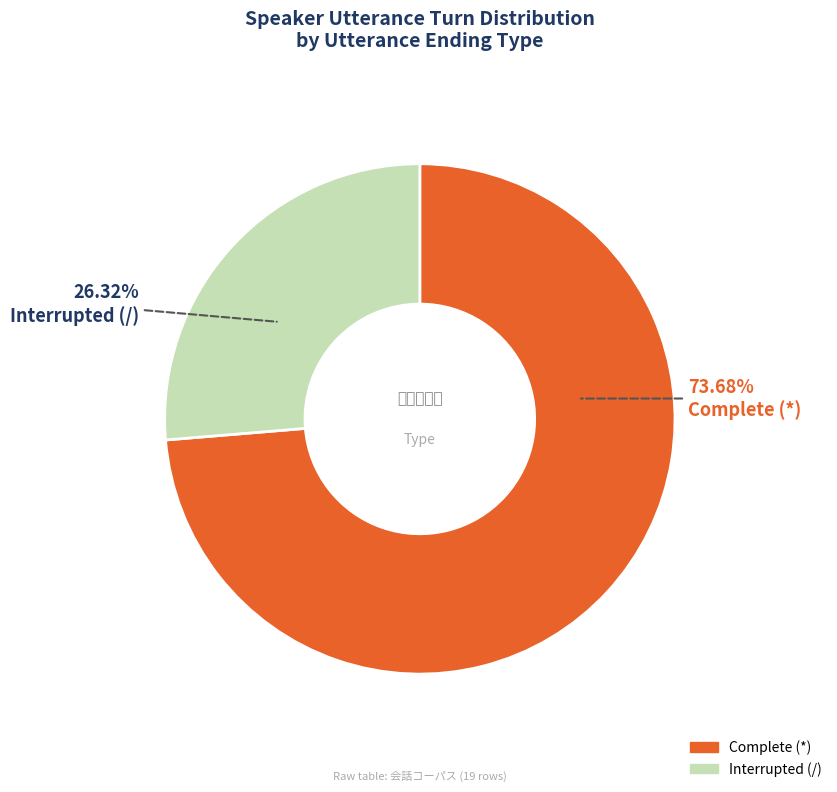

Is there any slice that represents more than half of the pie?

Yes